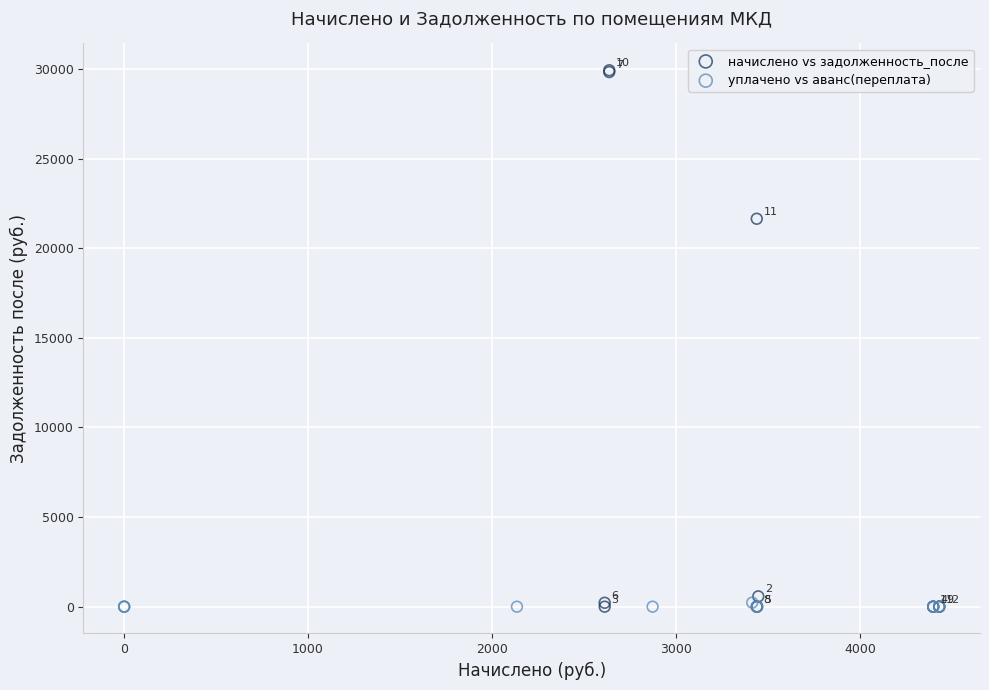

Which series has the widest spread of Y values?

начислено vs задолженность_после